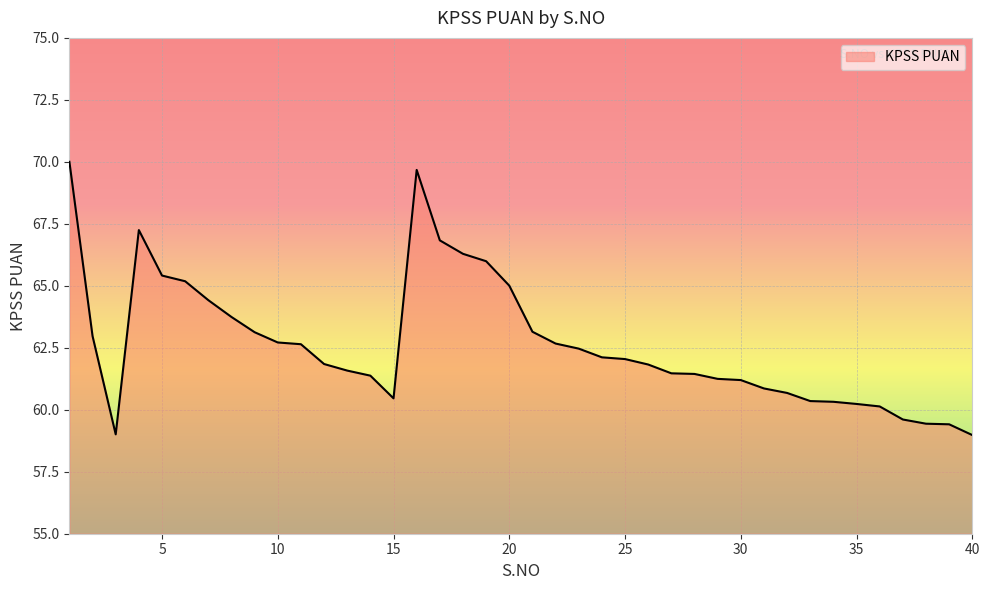

What is the difference between the maximum and minimum values?

11.0